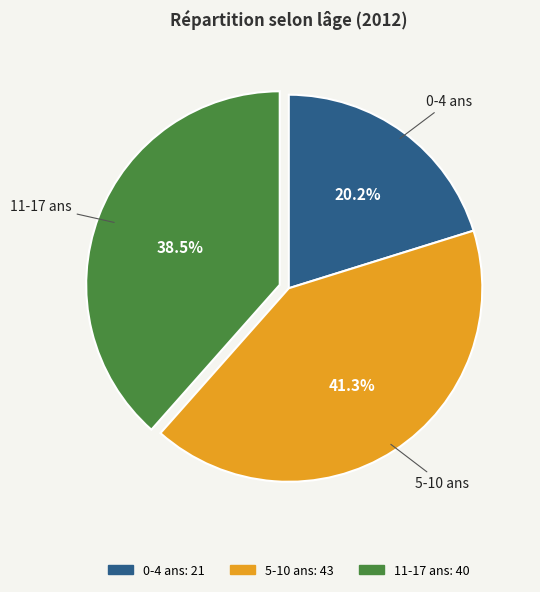

Rank the categories by value from lowest to highest.

0-4 ans, 11-17 ans, 5-10 ans